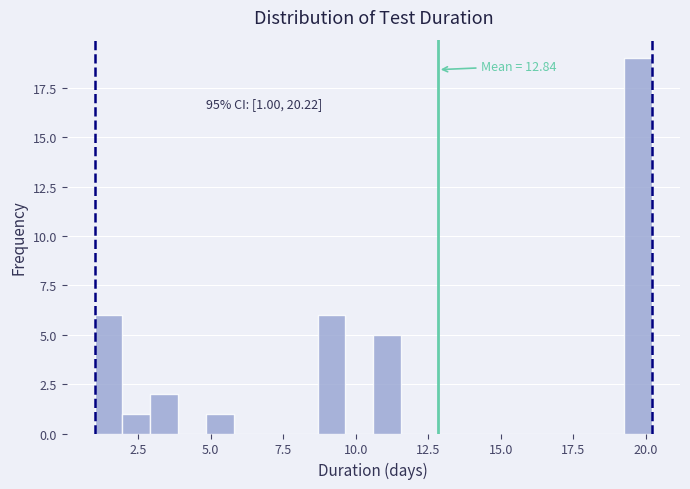

Around what value on the x-axis is the tallest bar? Give the approximate position of its centre, as read against the axis.

19.5